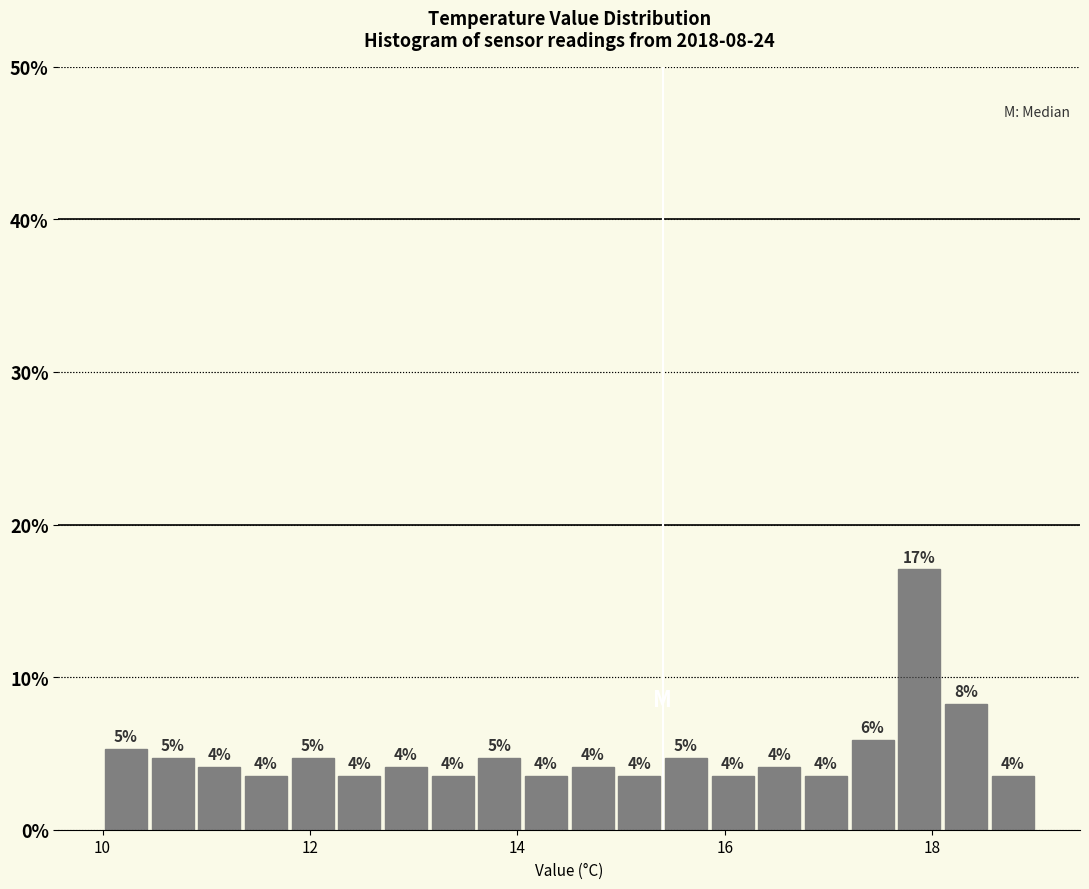

Read against the x-axis, roughly where is the centre of the tallest bar?

17.8